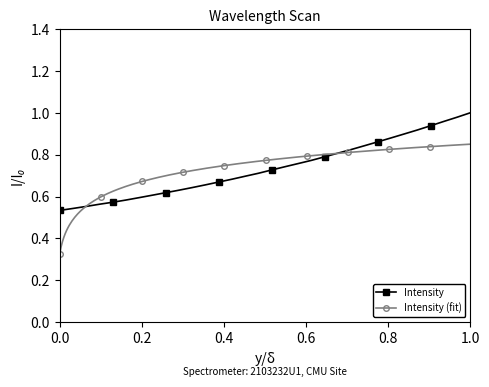

The Intensity series shows 1.0 at 1.0. True or false?

True